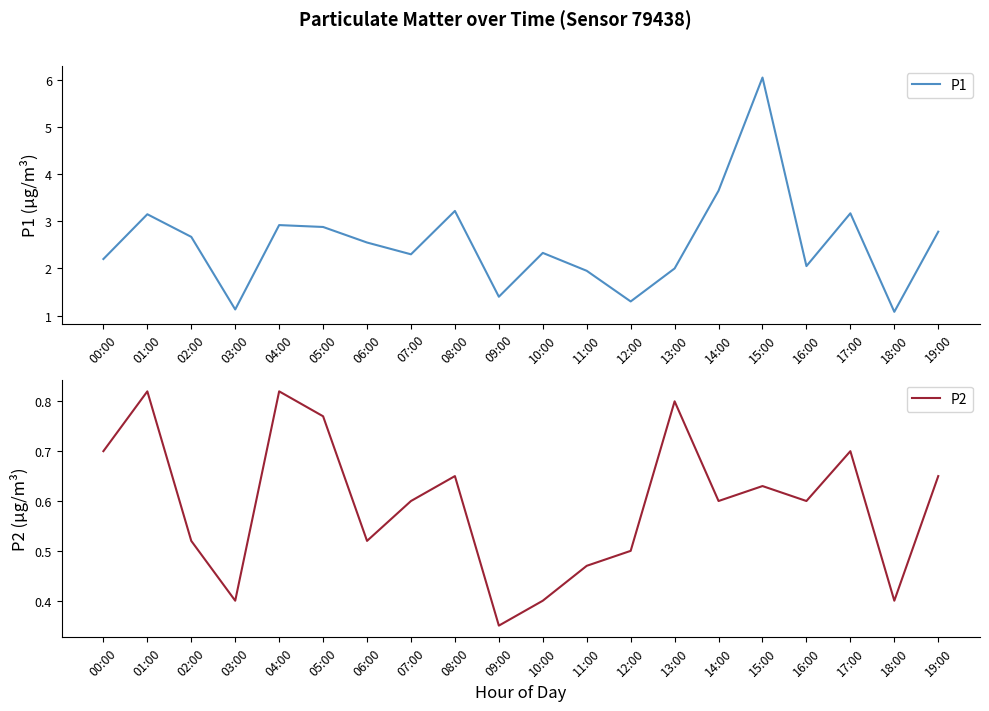

The P1 series shows 1.4 at 01:00. True or false?

False